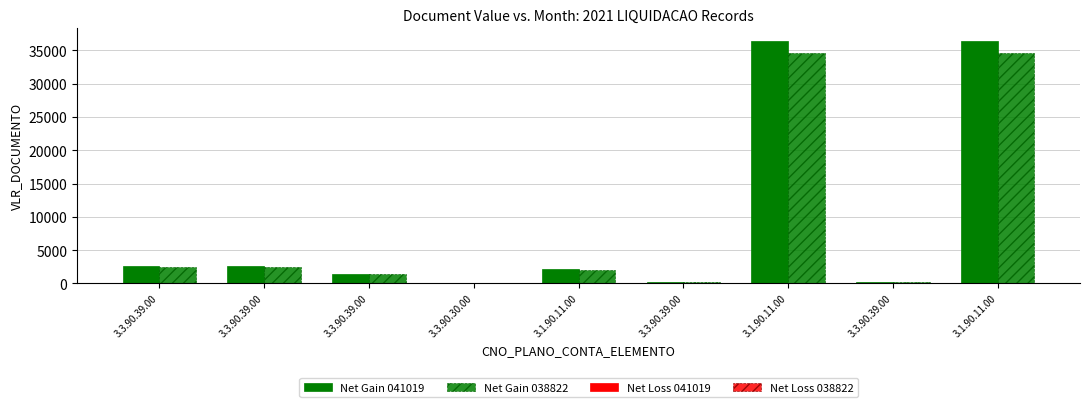

Count the number of data series in this chart.

2